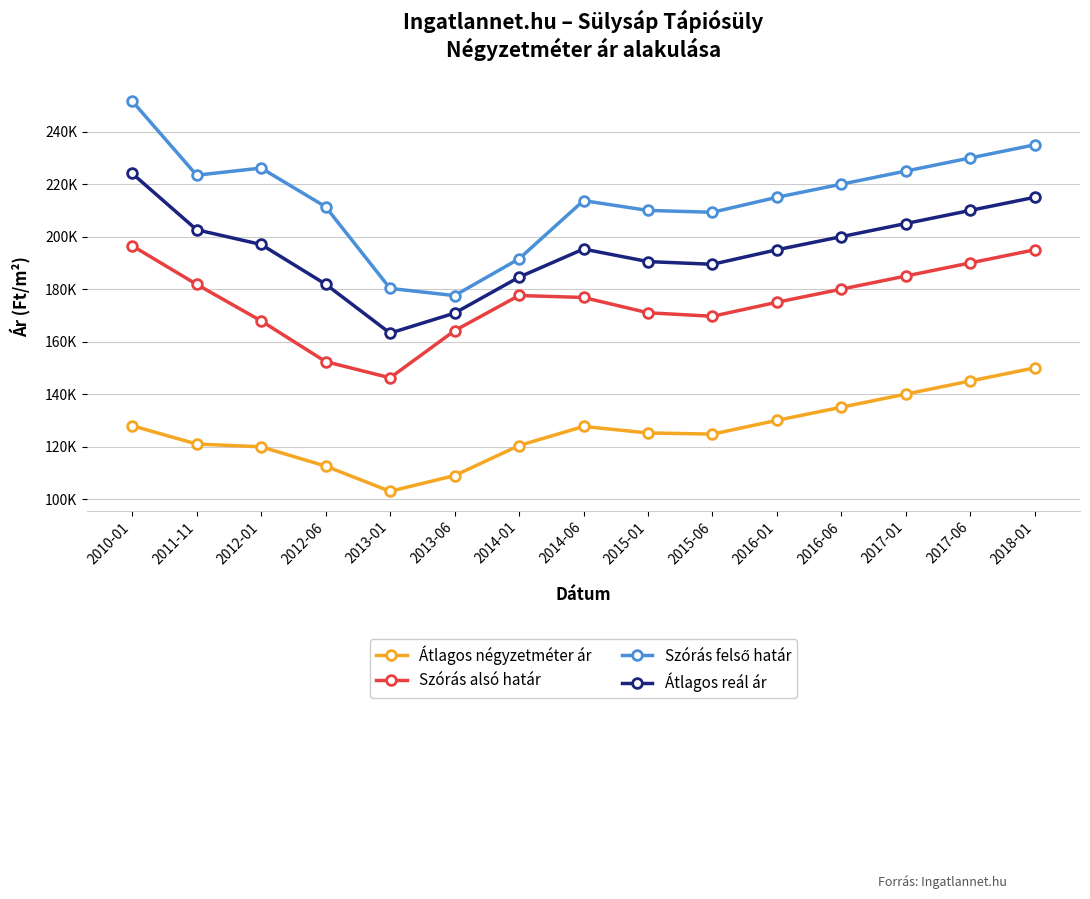

What is the difference between the Átlagos reál ár values at 2015-06 and 2014-01?

4918